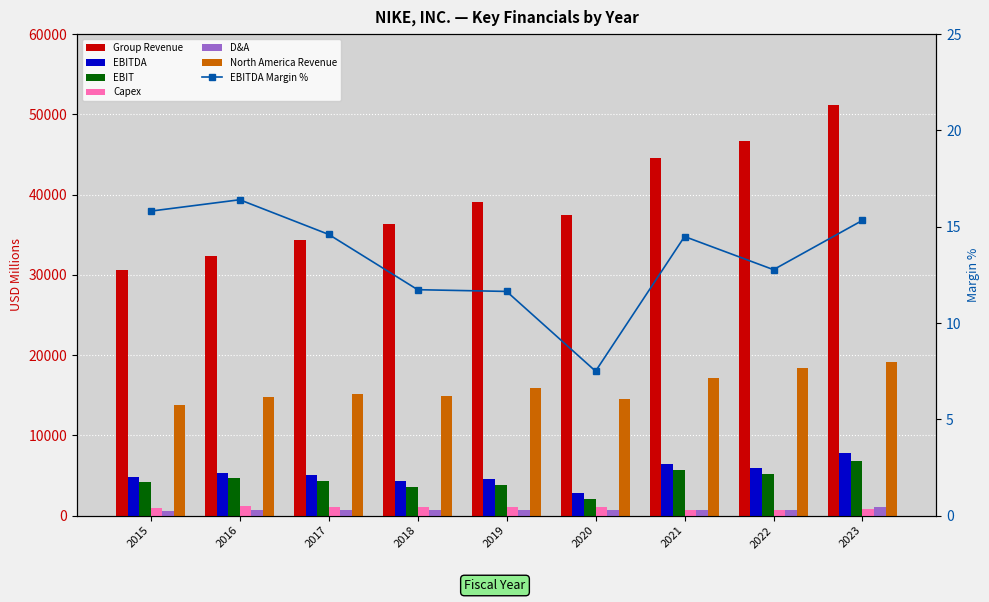

At which label does Group Revenue first exceed 37403?

2019